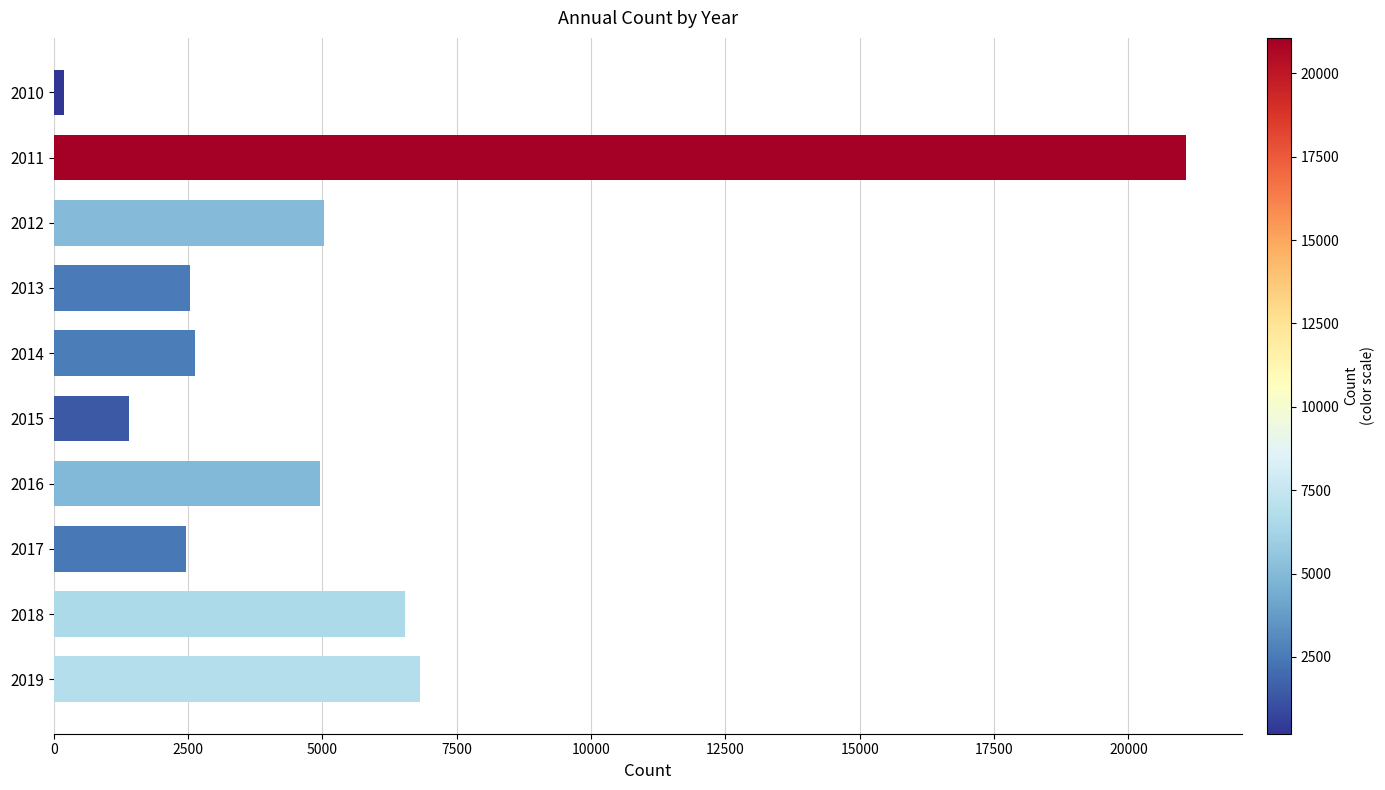

What is the average value?

5360